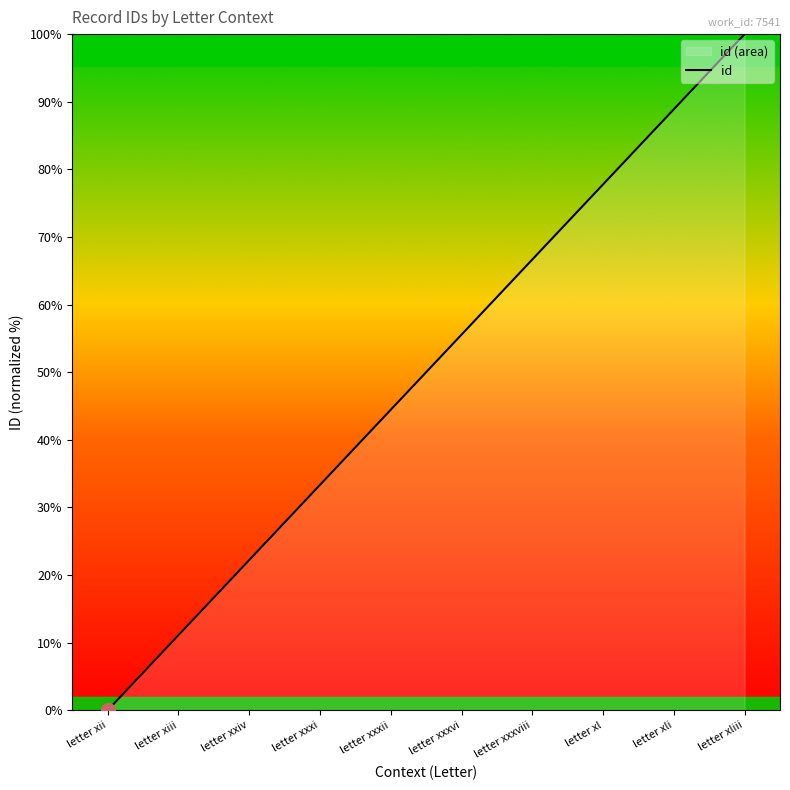

Is it true that the value at letter xxiv is 22.2?

True